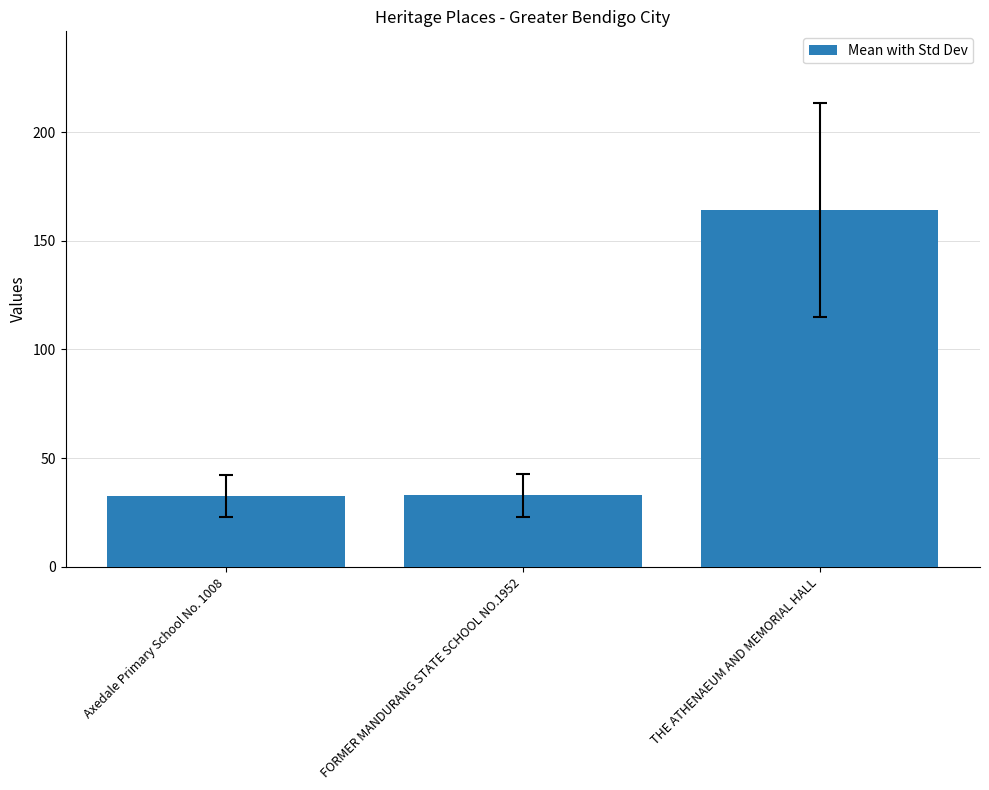

What is the label of the 1st bar from the left?

Axedale Primary School No. 1008